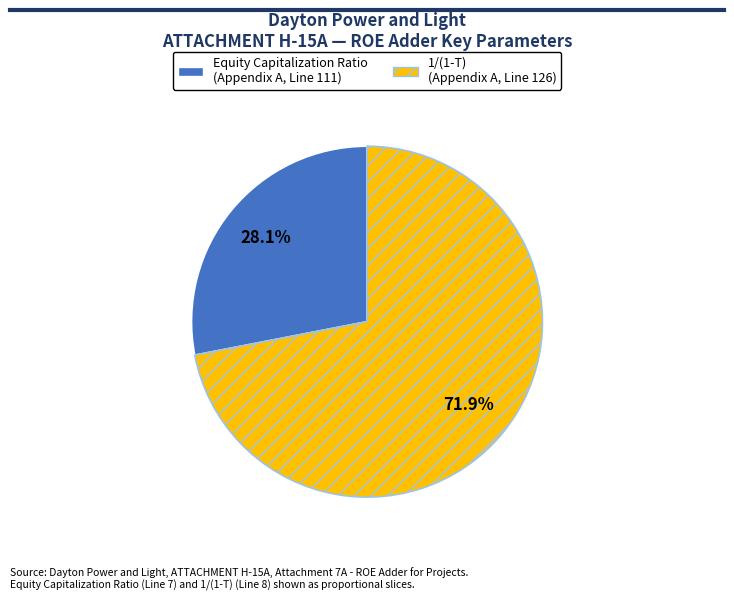

Between 1/(1-T) (Appendix A, Line 126) and Equity Capitalization Ratio (Appendix A, Line 111), which is larger?

1/(1-T) (Appendix A, Line 126)